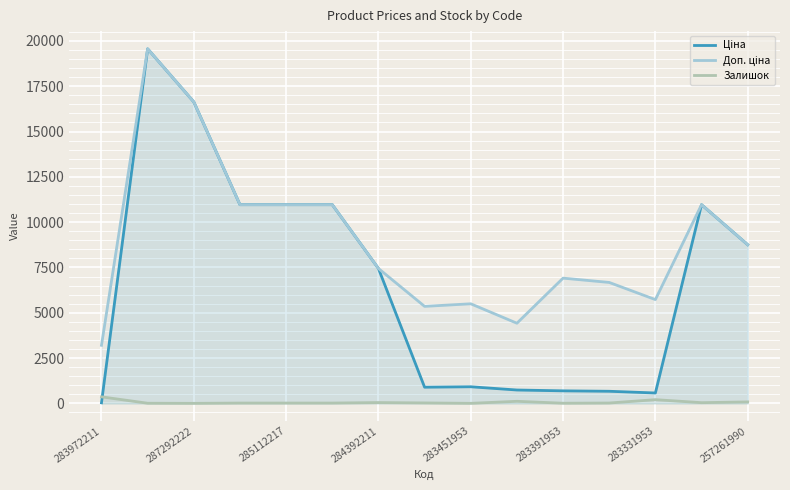

List the series in order of their overall mean, highest first.

Доп. ціна, Ціна, Залишок